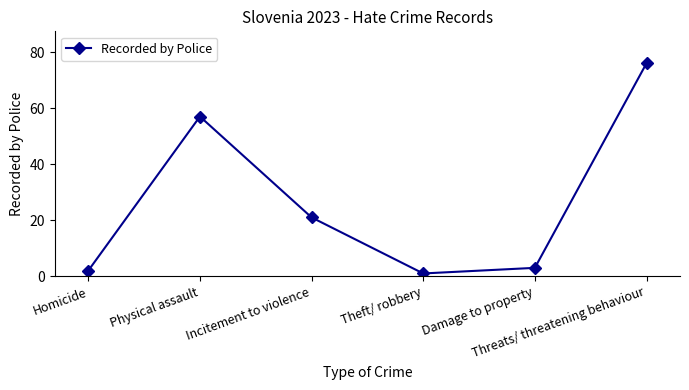

At which label is the value closest to 38?

Incitement to violence